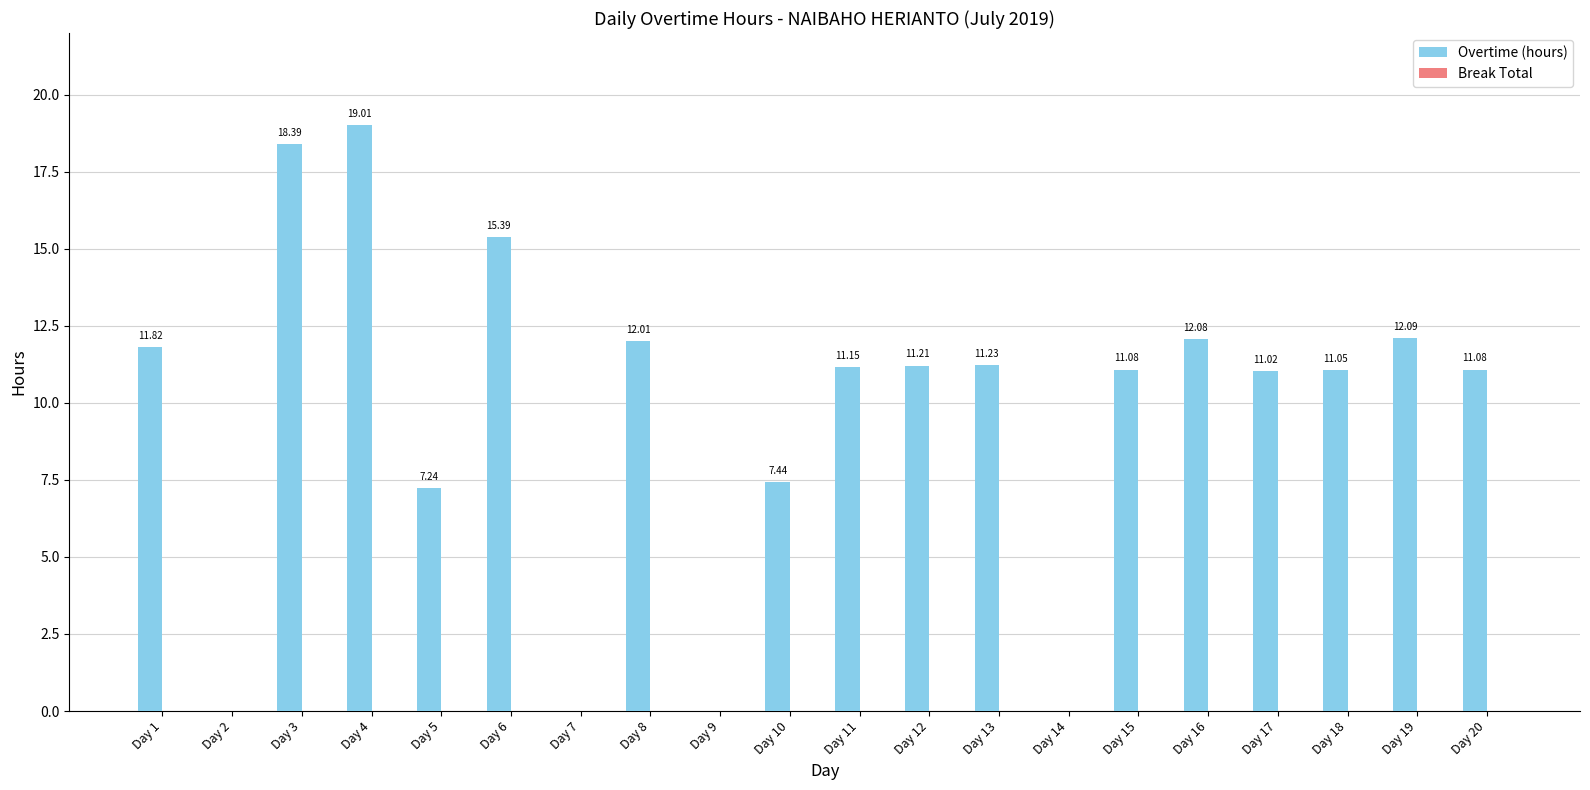

What is the change in value from Day 6 to Day 12?

-4.2